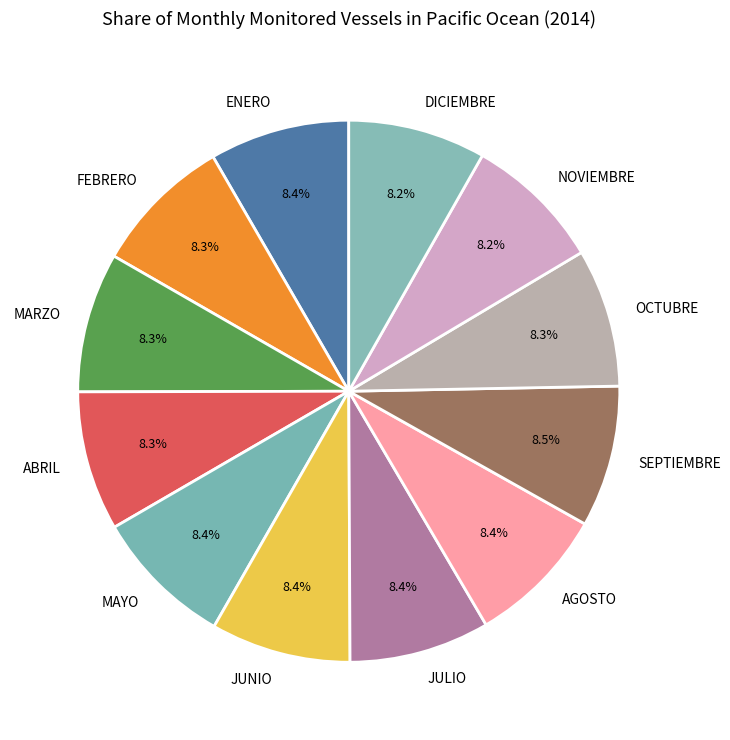

Do MAYO and ENERO together represent more than half of the pie?

No